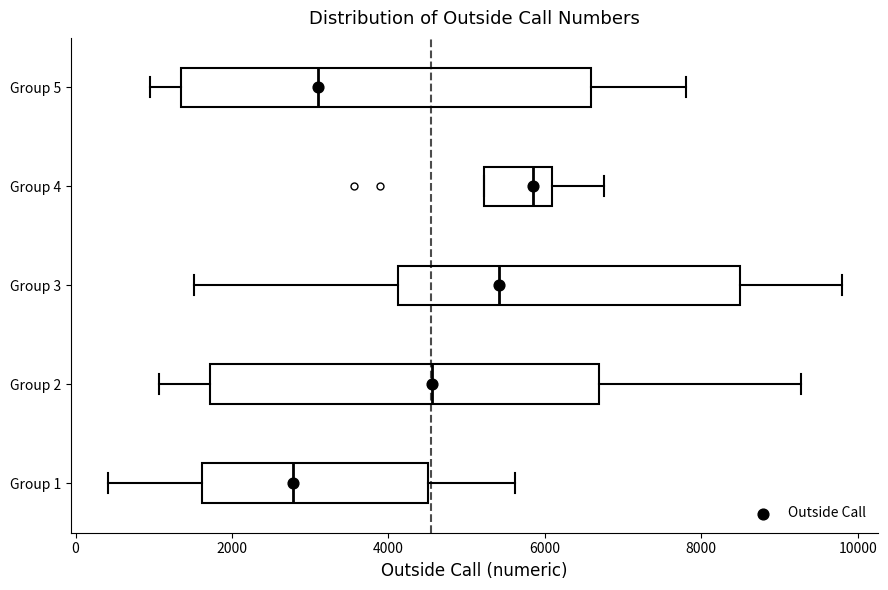

Which box's median line is the furthest to the left?

Group 1